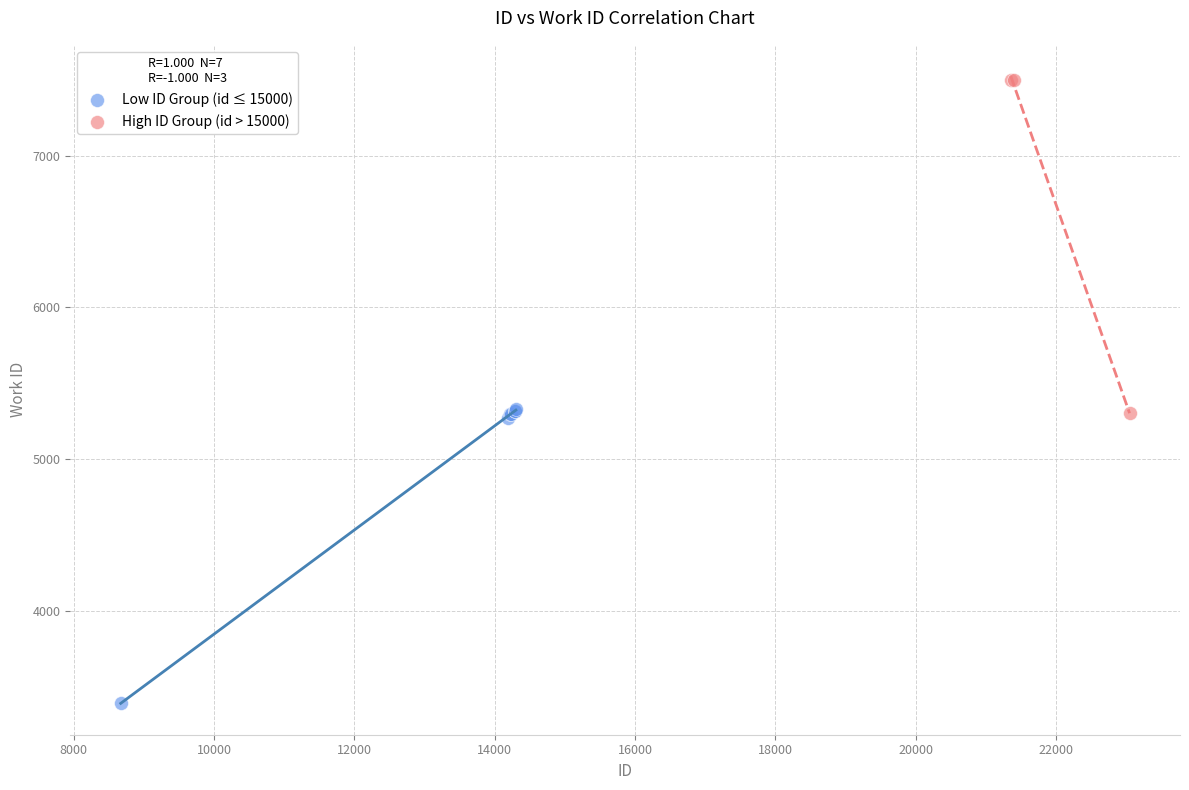

Which series contains the lowest Y value?

Low ID Group (id ≤ 15000)